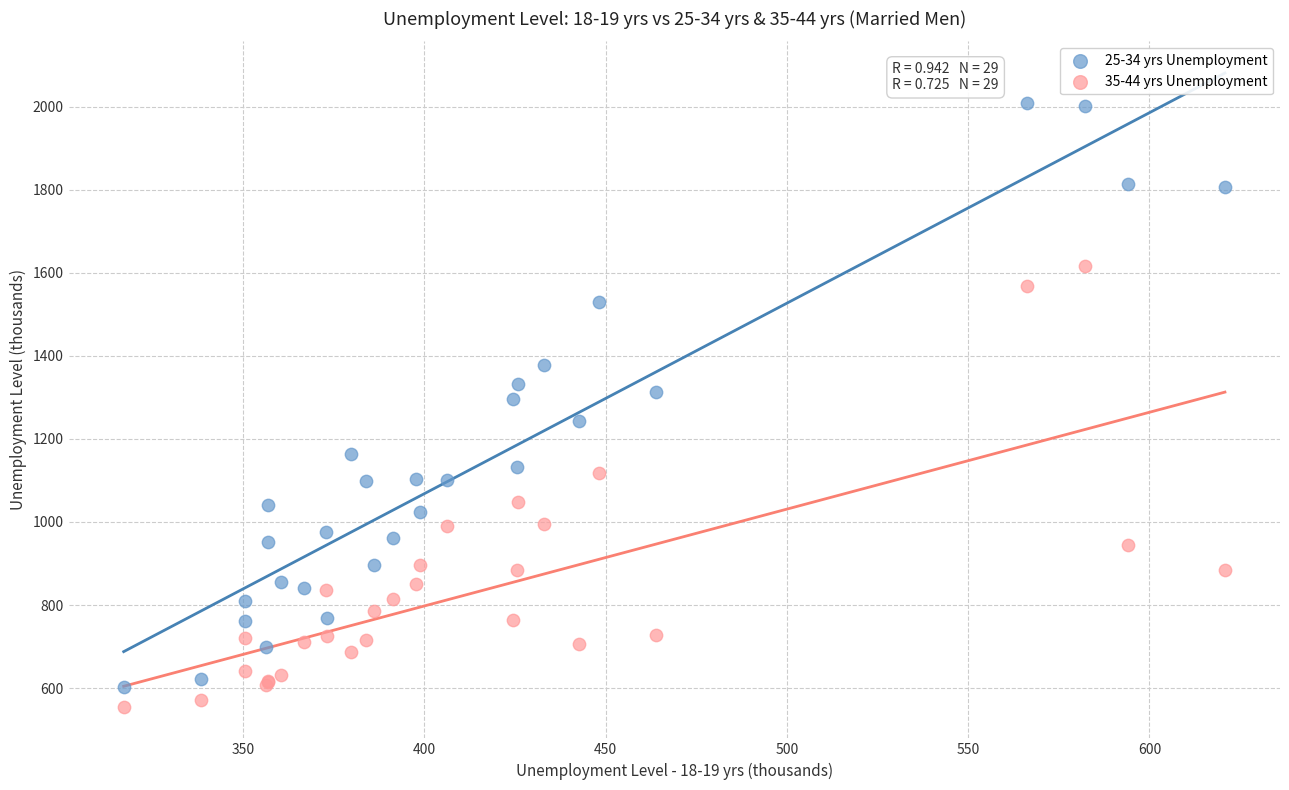

What is the X range (max minus min) for the scatter plot?

303.8